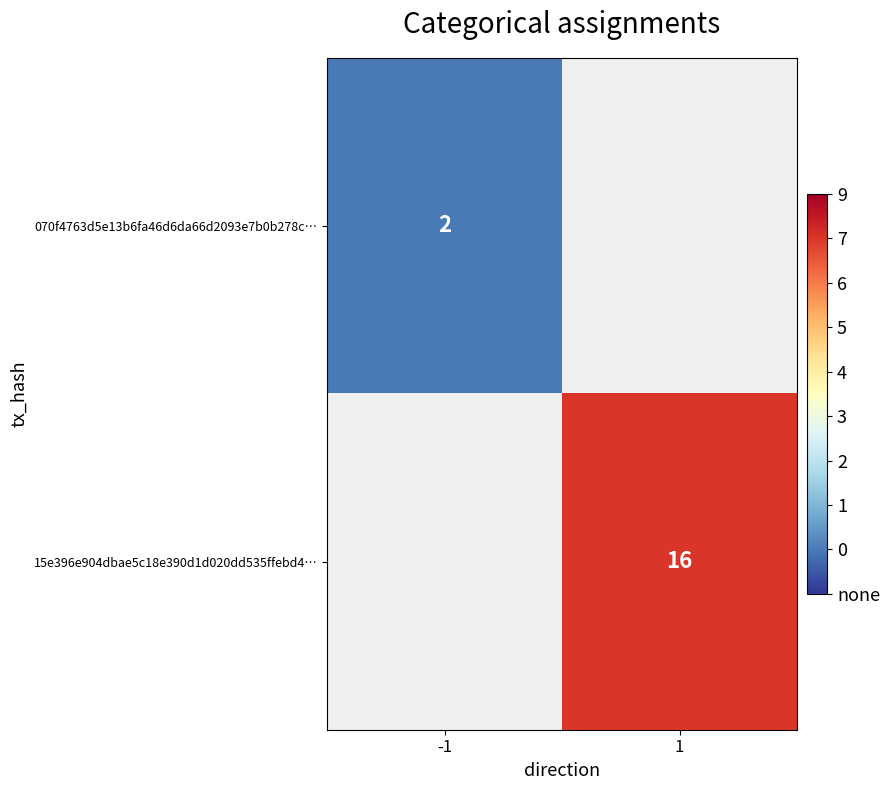

Between -1 and 1, which is larger?

1